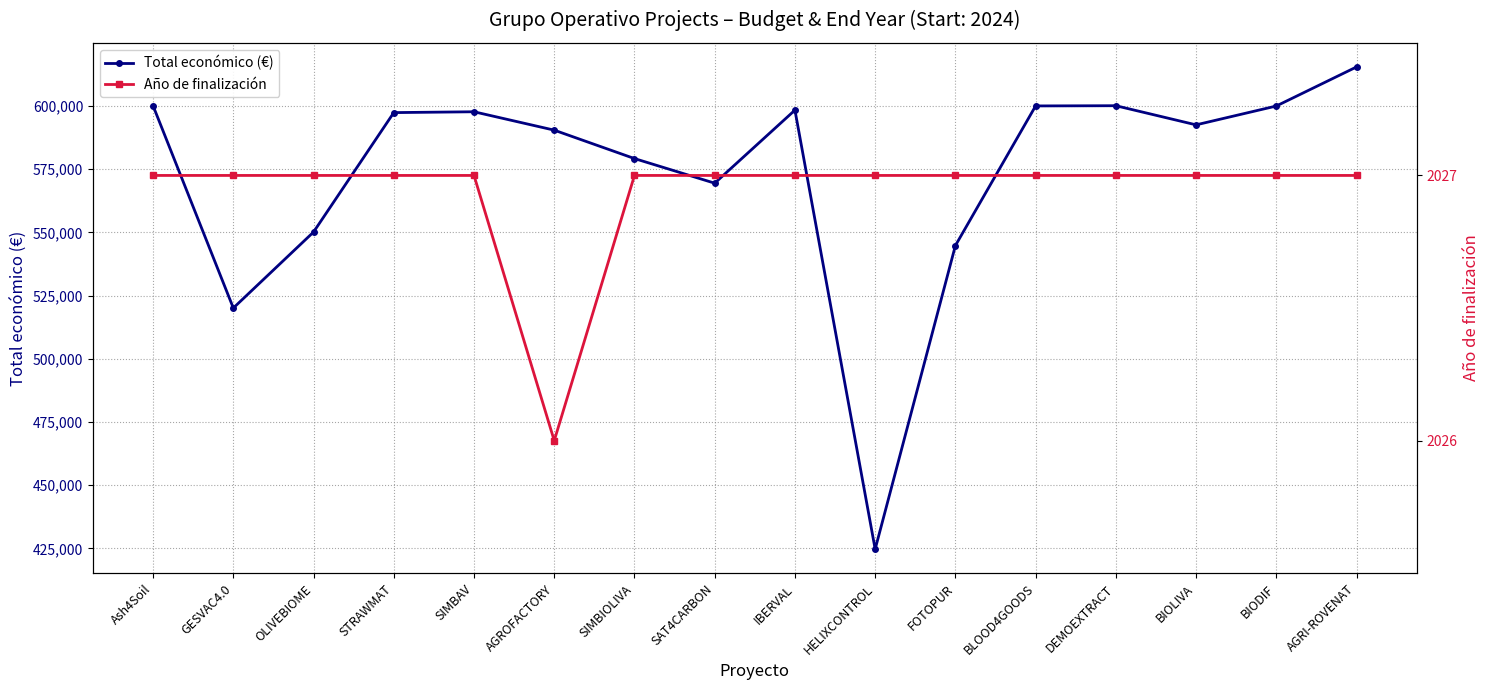

Reading left to right, extract all data points from this chart.

Total económico (€): Ash4Soil=600000	GESVAC4.0=520062	OLIVEBIOME=550111	STRAWMAT=597320	SIMBAV=597651	AGROFACTORY=590382	SIMBIOLIVA=579152	SAT4CARBON=569416	IBERVAL=598303	HELIXCONTROL=424720	FOTOPUR=544746	BLOOD4GOODS=599960	DEMOEXTRACT=600043	BIOLIVA=592475	BIODIF=599927	AGRI-ROVENAT=615375
Año de finalización: Ash4Soil=2027	GESVAC4.0=2027	OLIVEBIOME=2027	STRAWMAT=2027	SIMBAV=2027	AGROFACTORY=2026	SIMBIOLIVA=2027	SAT4CARBON=2027	IBERVAL=2027	HELIXCONTROL=2027	FOTOPUR=2027	BLOOD4GOODS=2027	DEMOEXTRACT=2027	BIOLIVA=2027	BIODIF=2027	AGRI-ROVENAT=2027